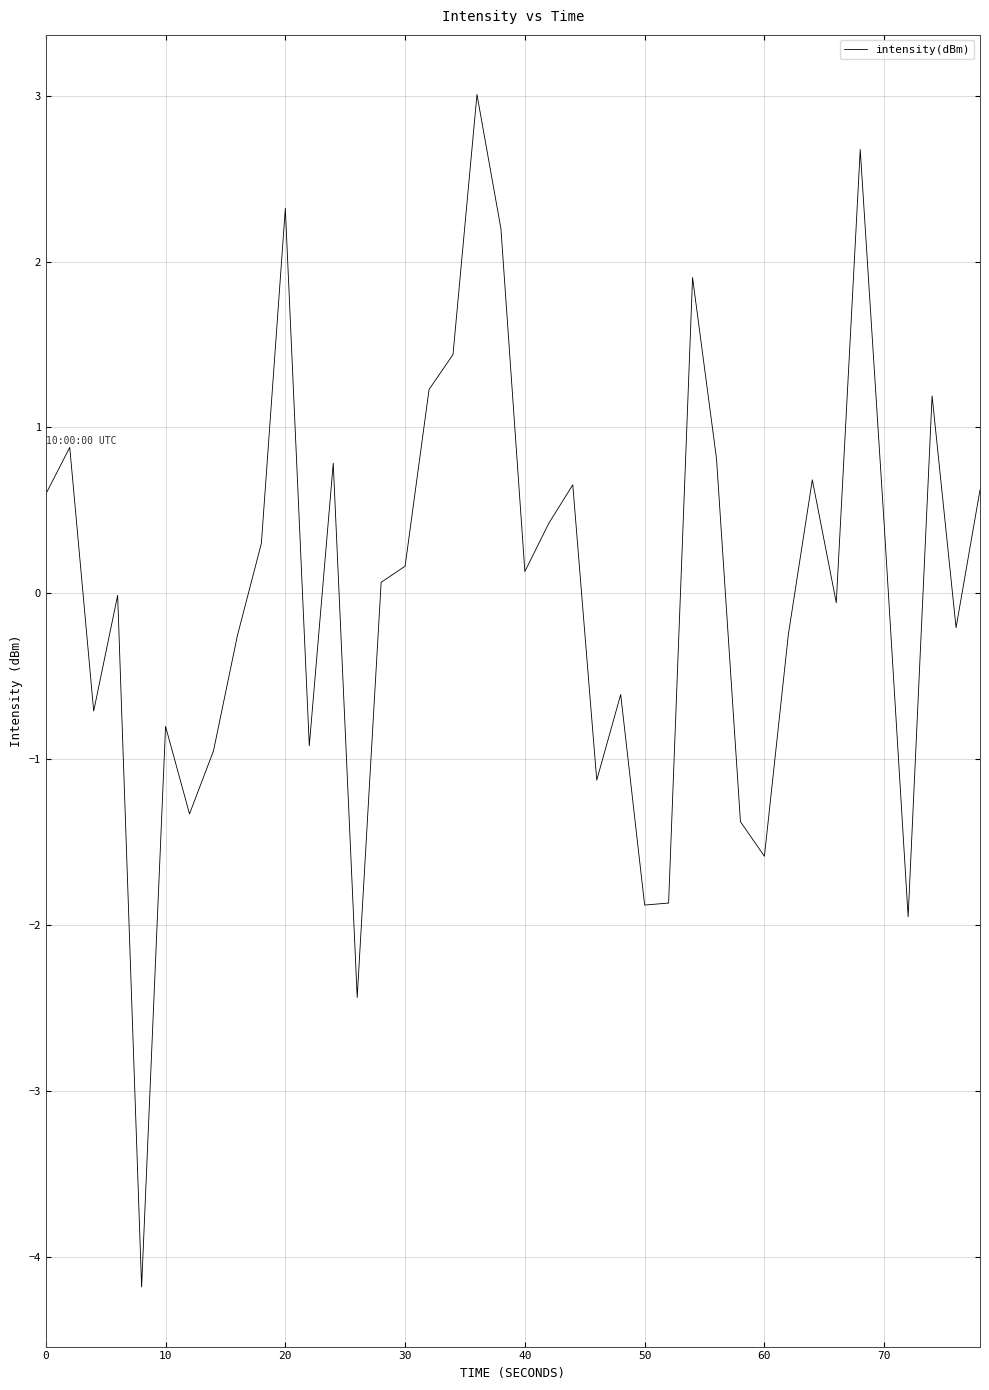

How many interior local valleys (lower than both neighbors) does the data have?

12